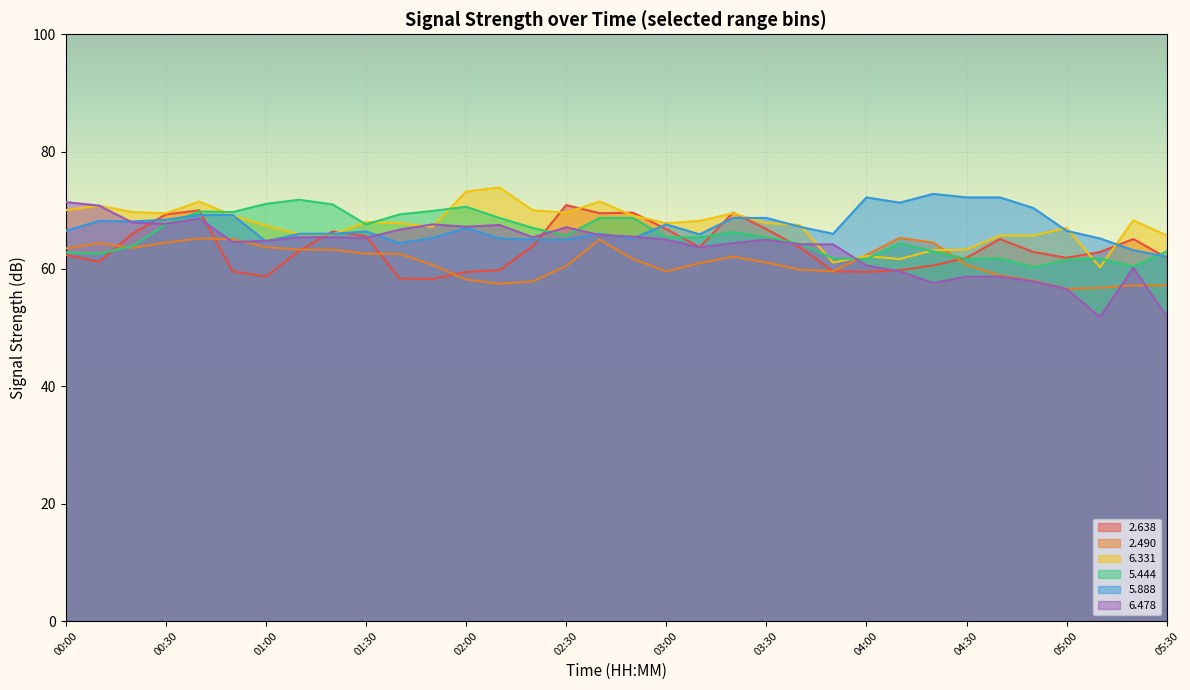

What is the difference between the maximum and minimum values in the   6.331 series?

13.6